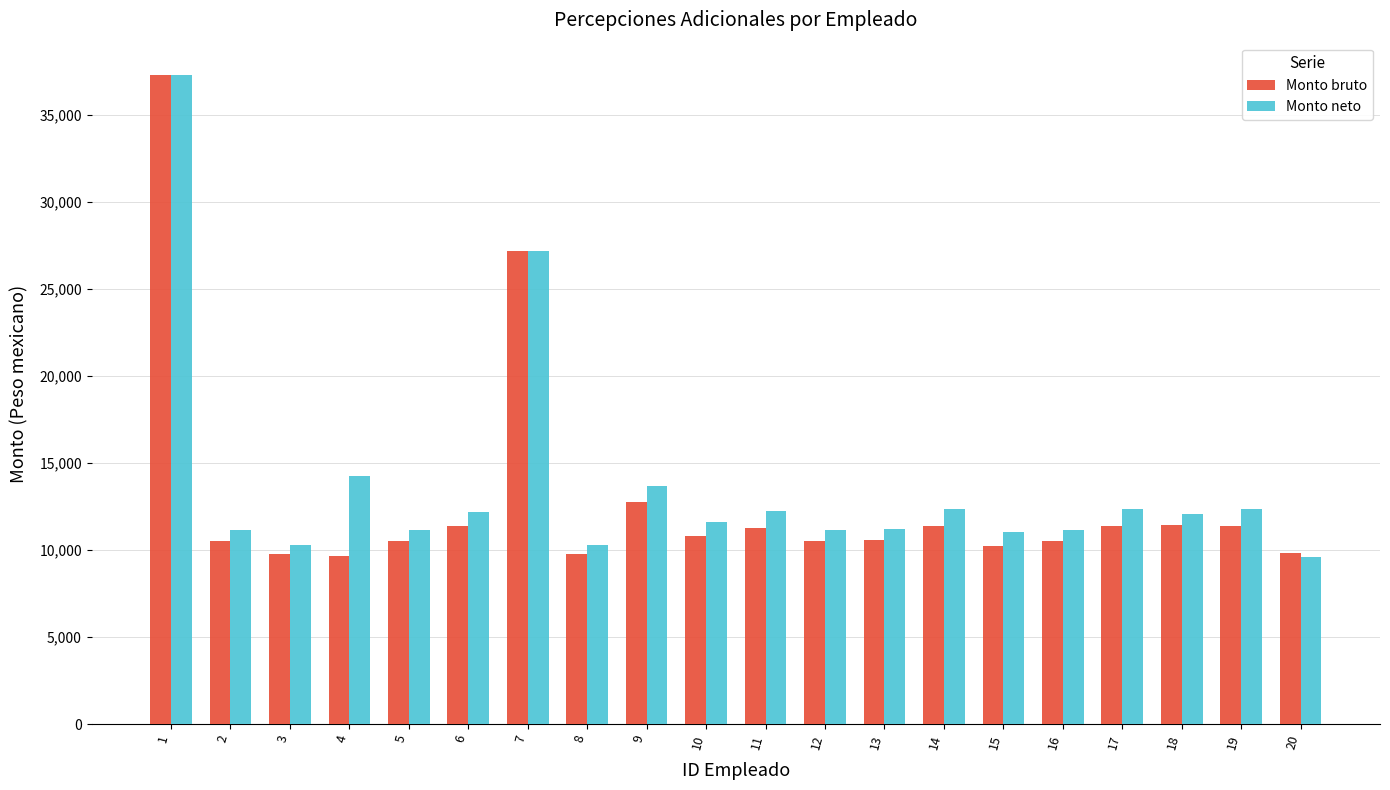

Is the value of Monto neto at 13 greater than the value of Monto bruto at 8?

Yes